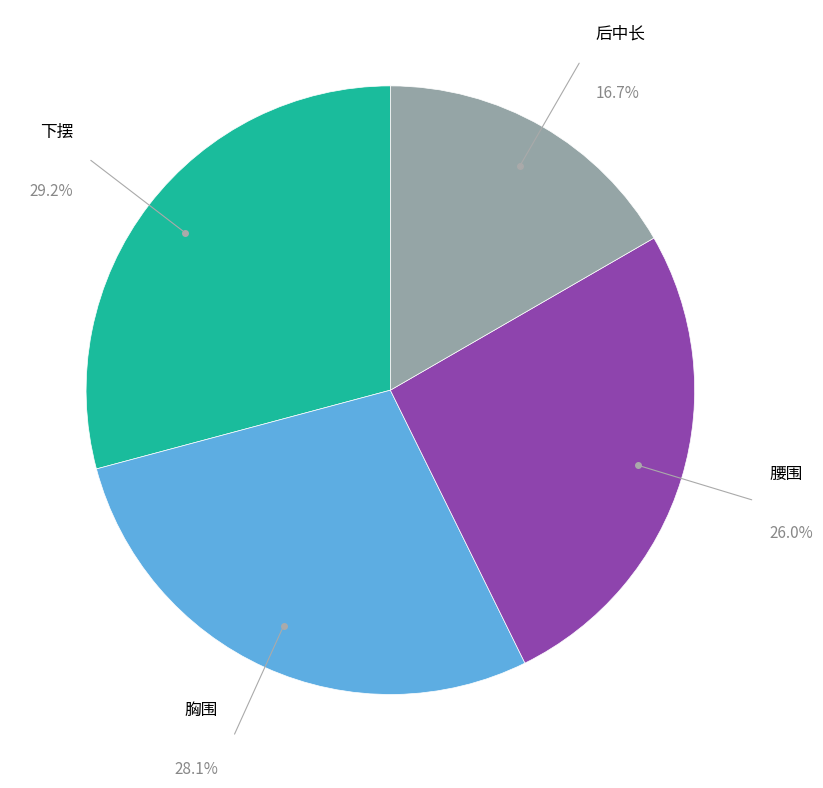

Is there a majority slice in this chart?

No